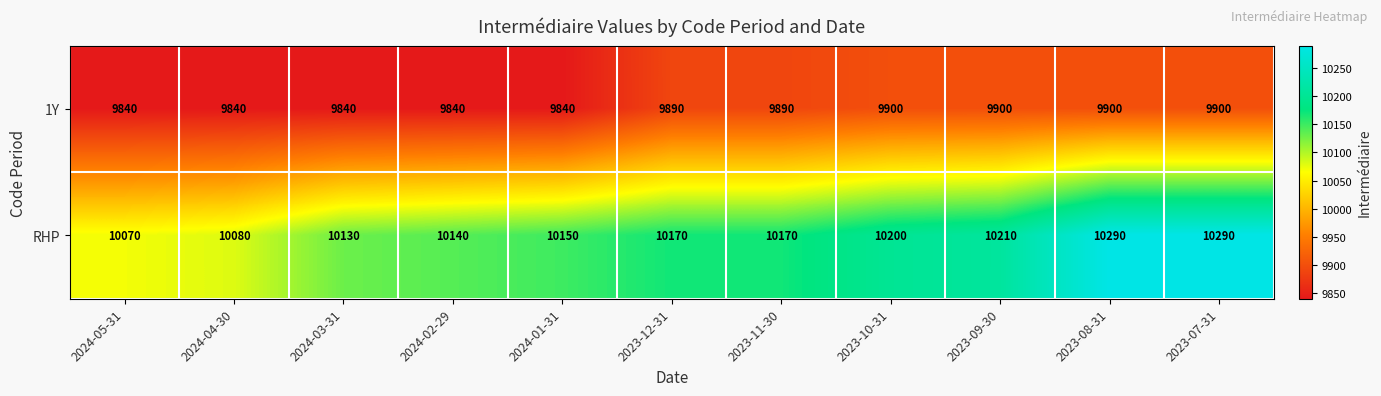

Reading left to right, what are all the values shown in this chart?

1Y: 9840	9840	9840	9840	9840	9890	9890	9900	9900	9900	9900
RHP: 10070	10080	10130	10140	10150	10170	10170	10200	10210	10290	10290